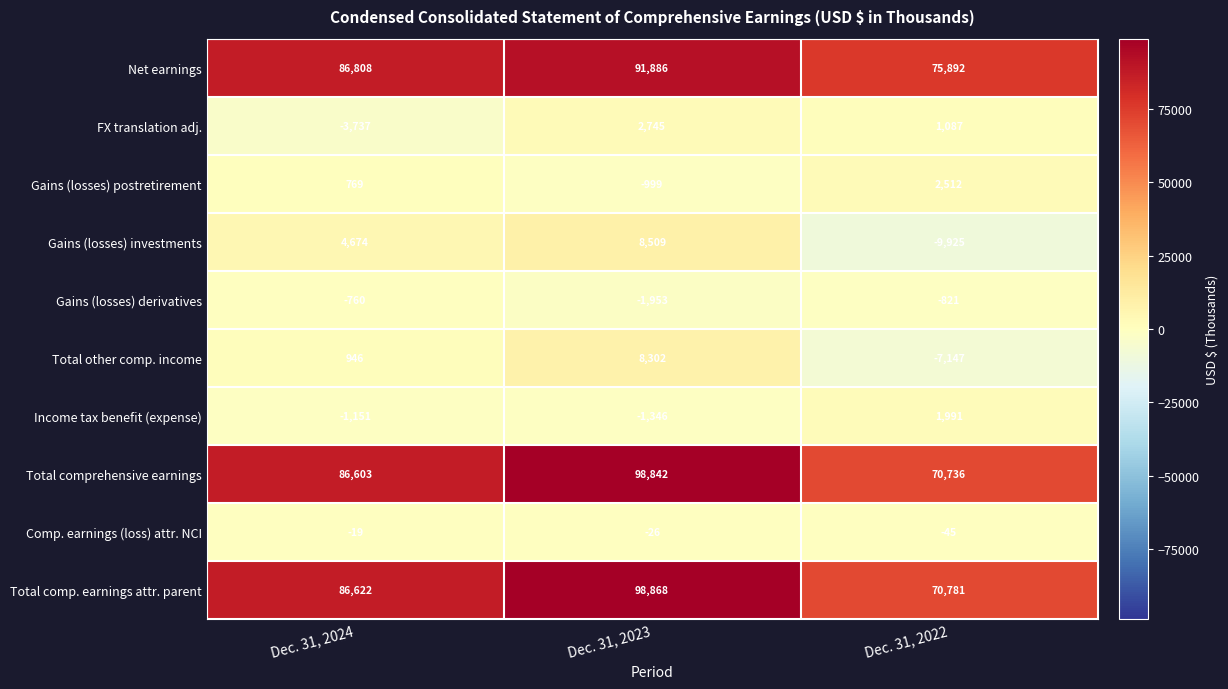

What is the smallest value displayed?

-9925